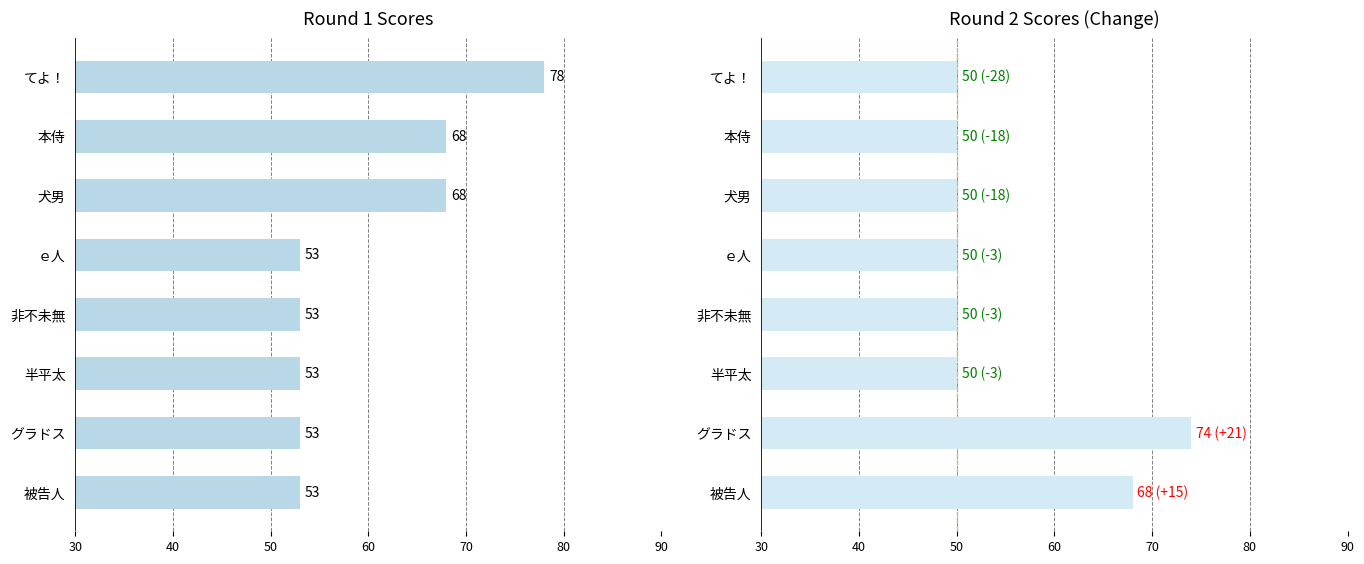

List the series in order of their peak value, highest first.

Round 1 Score, Round 2 Score